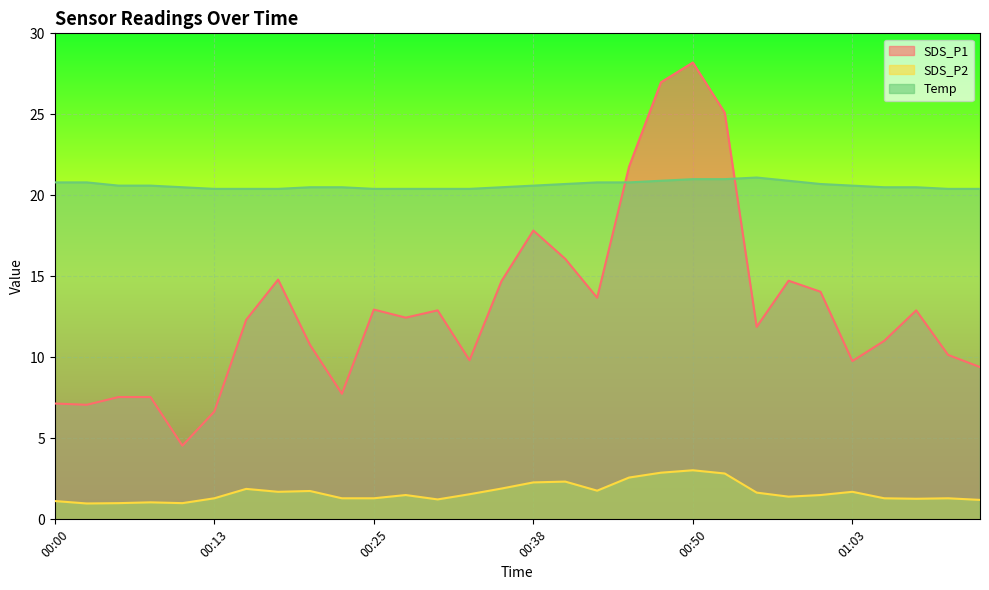

Reading right to left, extract all data points from this chart.

SDS_P1: 9.4	10.2	12.9	11.0	9.8	14.1	14.7	11.9	25.1	28.2	27.0	21.8	13.7	16.1	17.8	14.7	9.8	12.9	12.4	12.9	7.8	10.8	14.8	12.3	6.7	4.5	7.5	7.5	7.1	7.2
SDS_P2: 1.2	1.3	1.3	1.3	1.7	1.5	1.4	1.6	2.8	3.0	2.9	2.6	1.8	2.3	2.3	1.9	1.6	1.2	1.5	1.3	1.3	1.8	1.7	1.9	1.3	1.0	1.1	1.0	1.0	1.1
Temp: 20.4	20.4	20.5	20.5	20.6	20.7	20.9	21.1	21.0	21.0	20.9	20.8	20.8	20.7	20.6	20.5	20.4	20.4	20.4	20.4	20.5	20.5	20.4	20.4	20.4	20.5	20.6	20.6	20.8	20.8